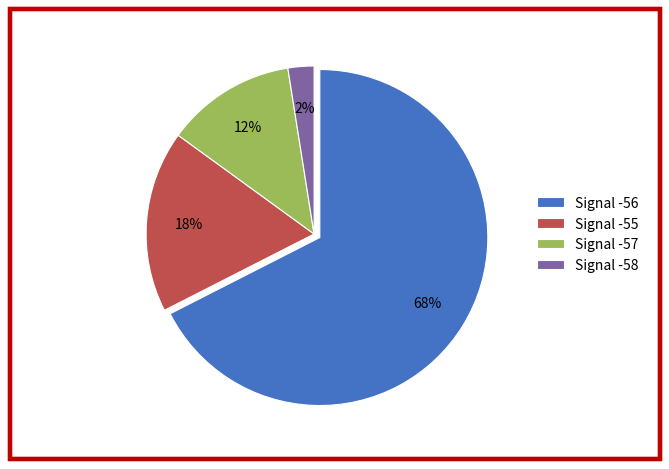

What is the ratio of the value at Signal -55 to the value at Signal -56?

0.3